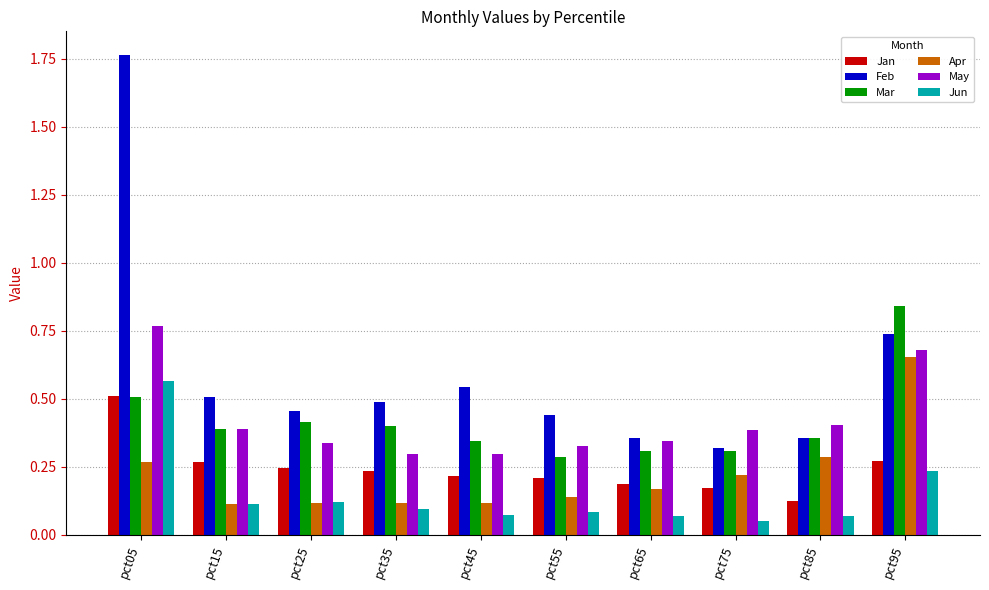

Which category has the lowest value in the Jan series?

pct85